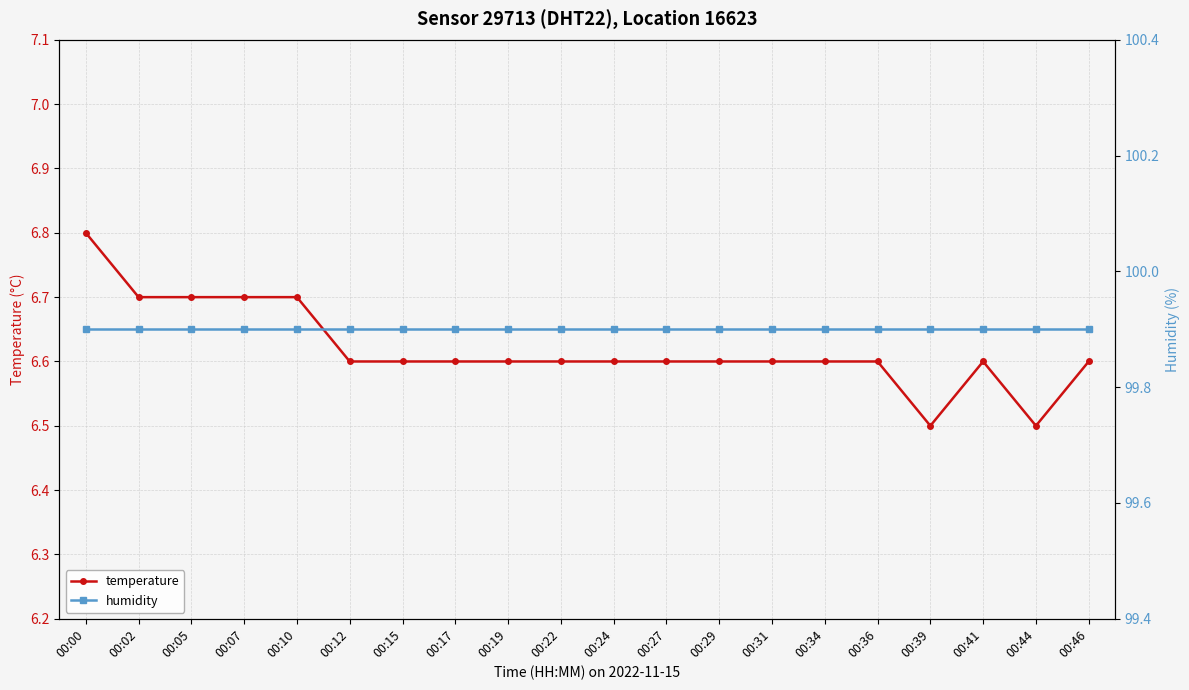

At which category is the sum across all series the highest?

00:00